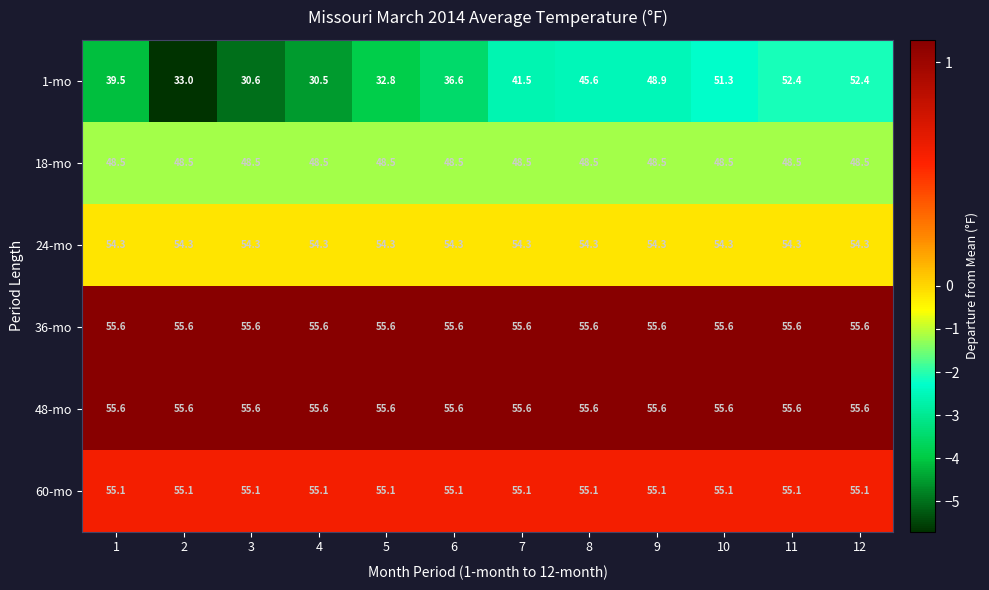

Read the 18-mo value at 5.

48.5